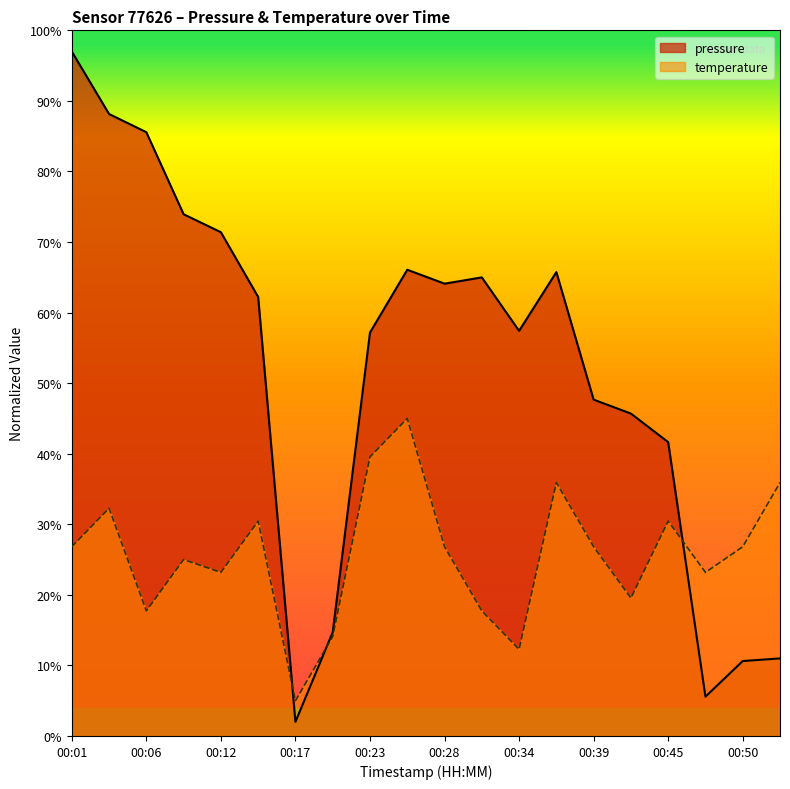

True or false: temperature has a value of 28.7 at 00:31.

False